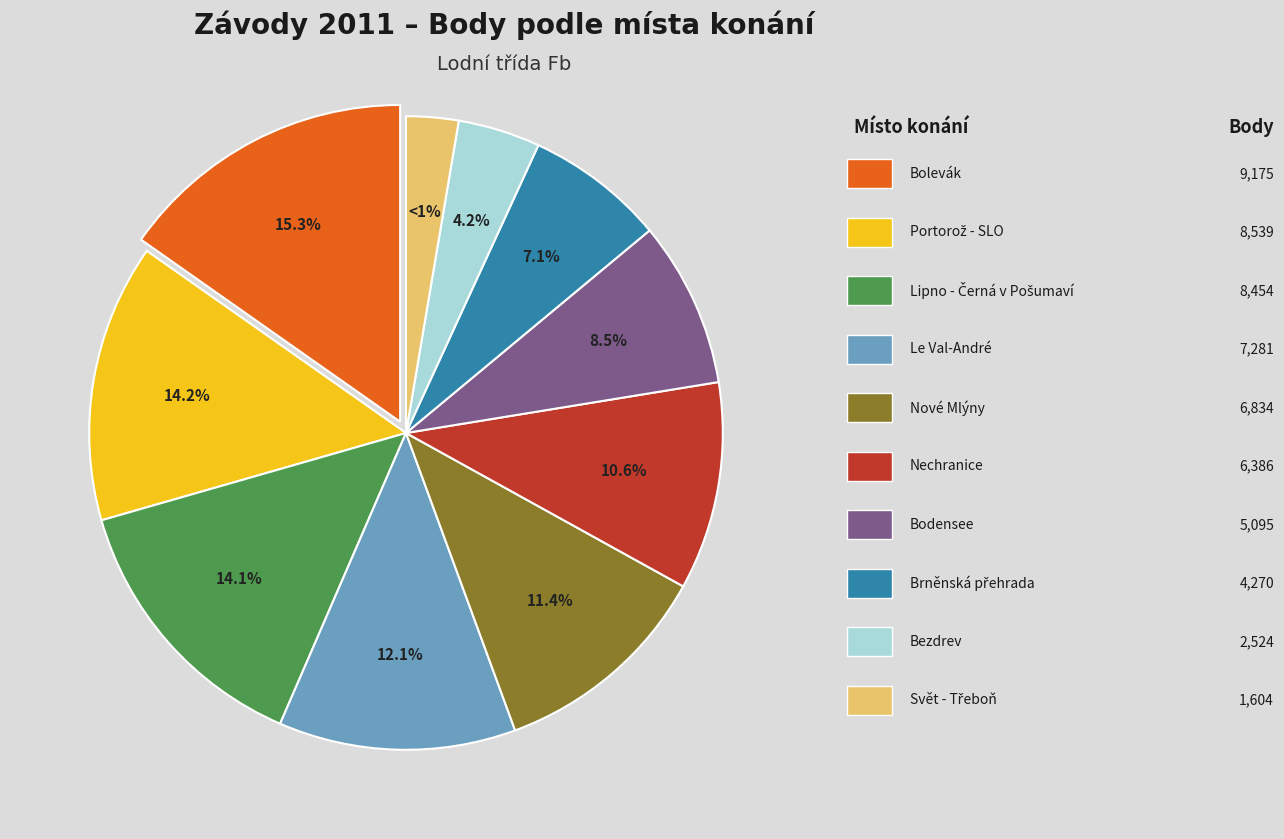

Does Lipno - Černá v Pošumaví account for over 50% of the chart?

No